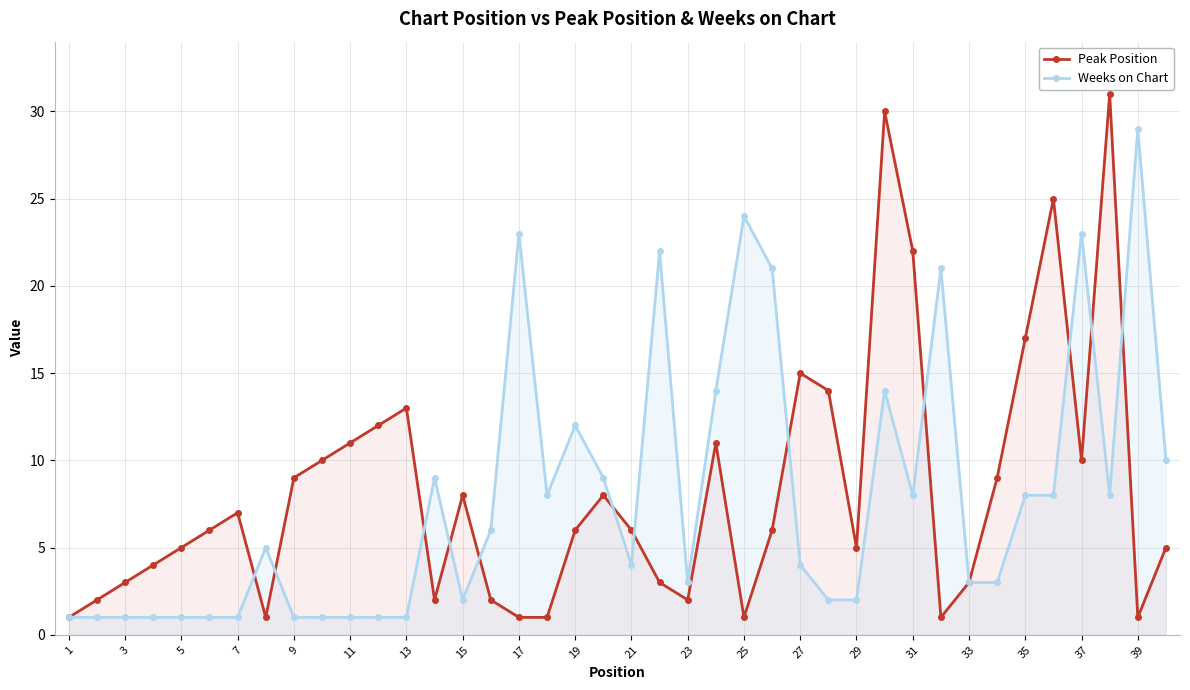

After their last crossing, which series has the higher values: Peak Position or Weeks on Chart?

Weeks on Chart